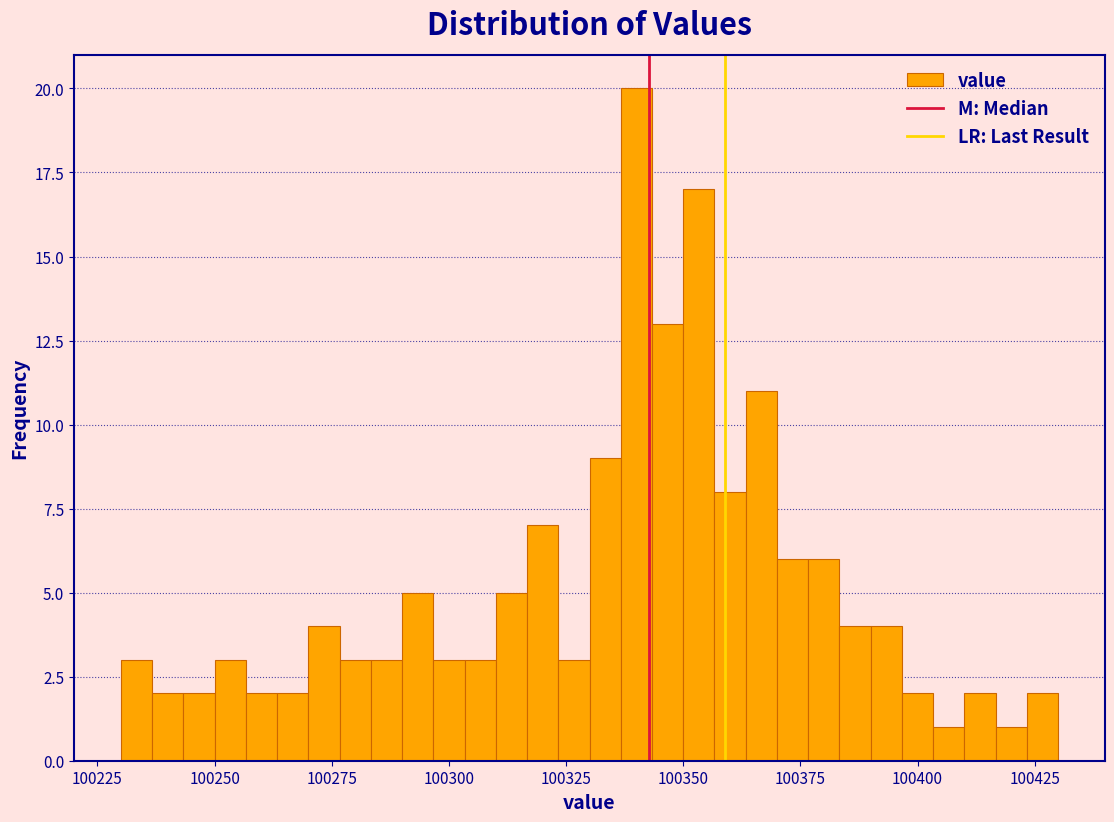

Around what value on the x-axis is the tallest bar? Give the approximate position of its centre, as read against the axis.

100340